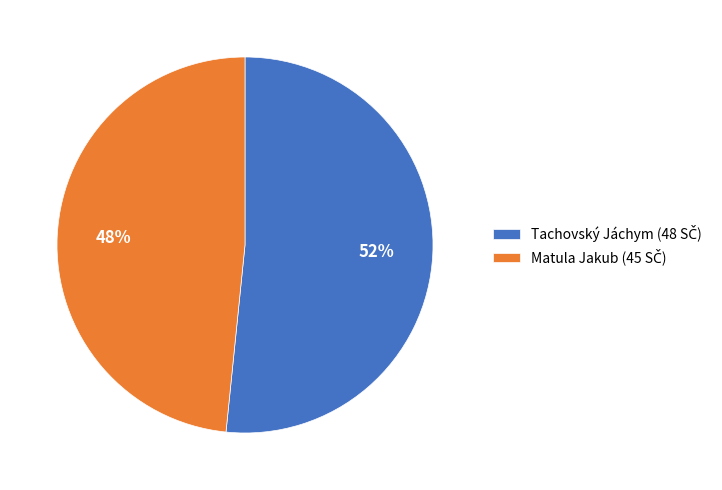

Is there a majority slice in this chart?

Yes